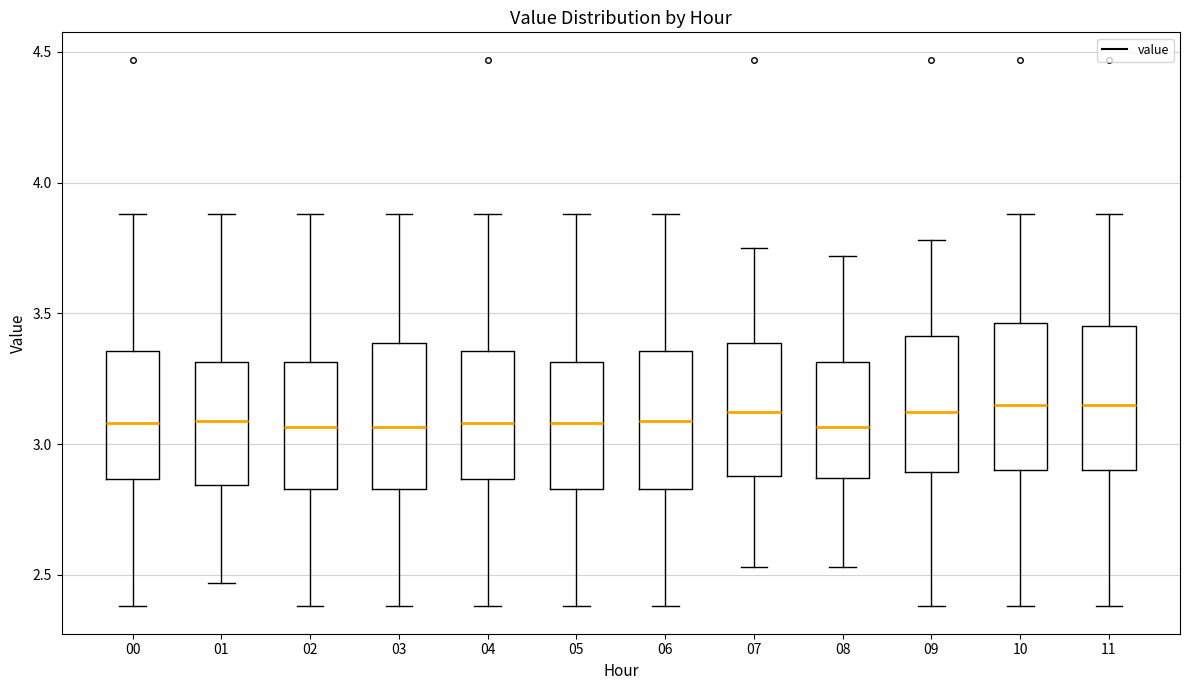

Reading left to right, read every box against the y-axis: the position of its median line, the range the box covers, and the ends of its whiskers. The values are not printed on the chart, so give them approximately, as read against the axis.

00: median 3.10, box 2.85 to 3.35, whiskers 2.40 to 3.90
01: median 3.10, box 2.85 to 3.30, whiskers 2.45 to 3.90
02: median 3.05, box 2.85 to 3.30, whiskers 2.40 to 3.90
03: median 3.05, box 2.85 to 3.40, whiskers 2.40 to 3.90
04: median 3.10, box 2.85 to 3.35, whiskers 2.40 to 3.90
05: median 3.10, box 2.85 to 3.30, whiskers 2.40 to 3.90
06: median 3.10, box 2.85 to 3.35, whiskers 2.40 to 3.90
07: median 3.15, box 2.90 to 3.40, whiskers 2.55 to 3.75
08: median 3.05, box 2.85 to 3.30, whiskers 2.55 to 3.70
09: median 3.15, box 2.90 to 3.40, whiskers 2.40 to 3.80
10: median 3.15, box 2.90 to 3.45, whiskers 2.40 to 3.90
11: median 3.15, box 2.90 to 3.45, whiskers 2.40 to 3.90